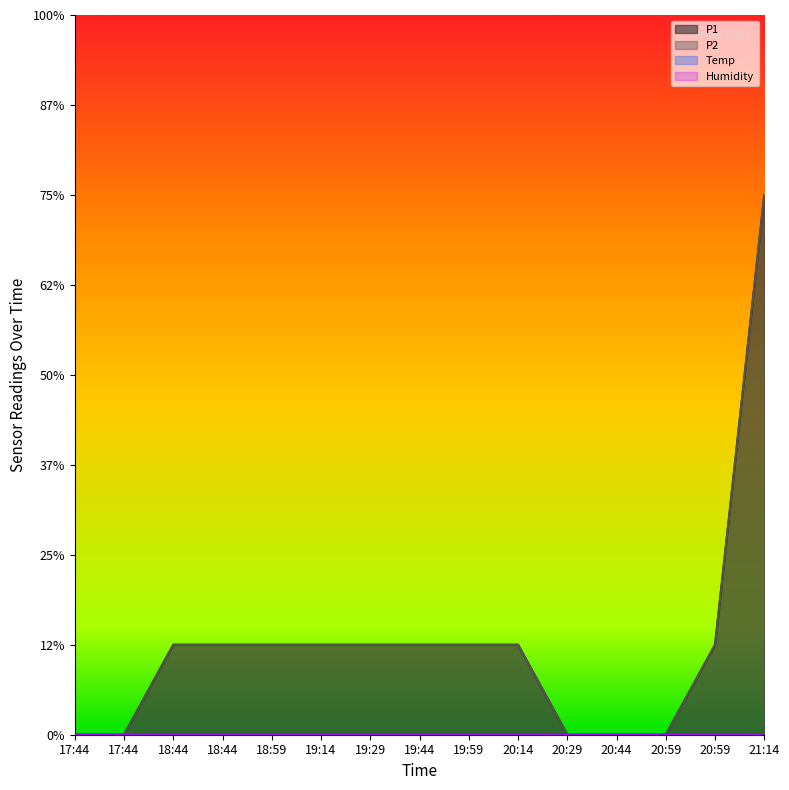

Which series has the largest total across all categories?

P1